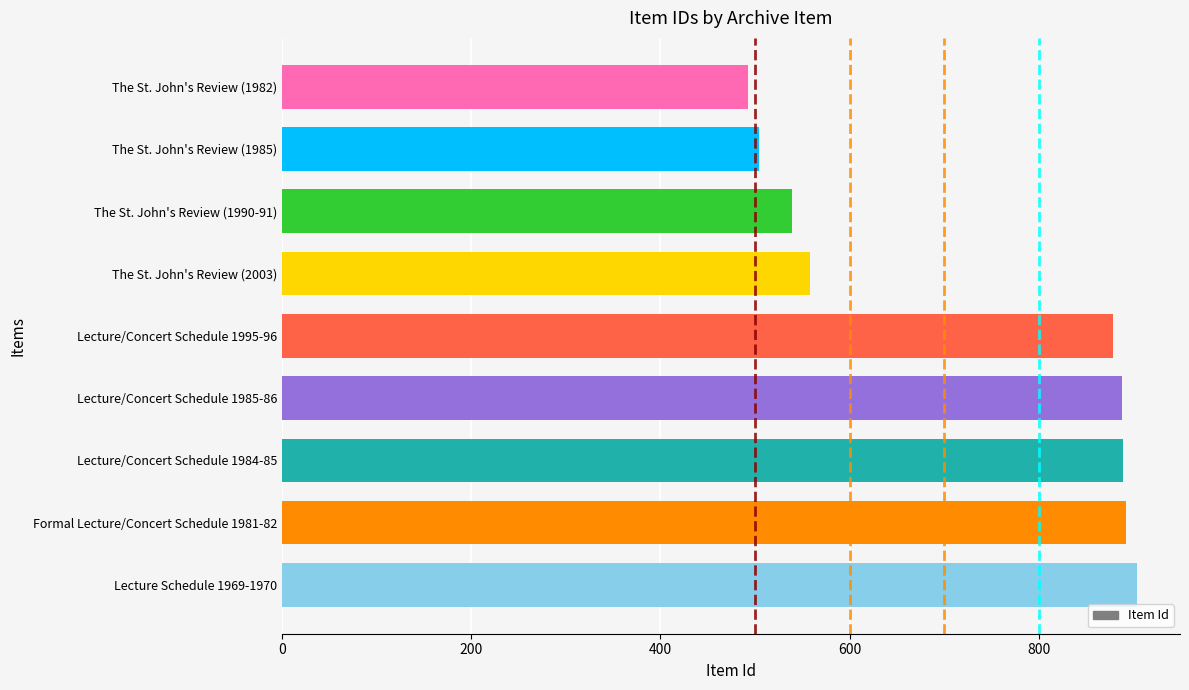

What is the sum of all values?

6545